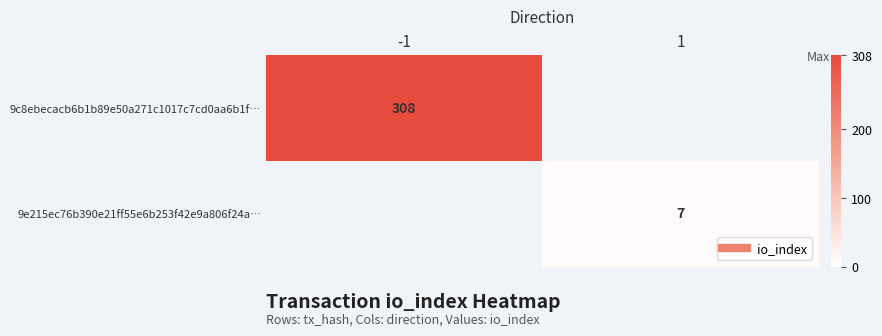

Is the value of 9e215ec76b390e21ff55e6b253f42e9a806f24a… at 1 greater than the value of 9c8ebecacb6b1b89e50a271c1017c7cd0aa6b1f… at -1?

No